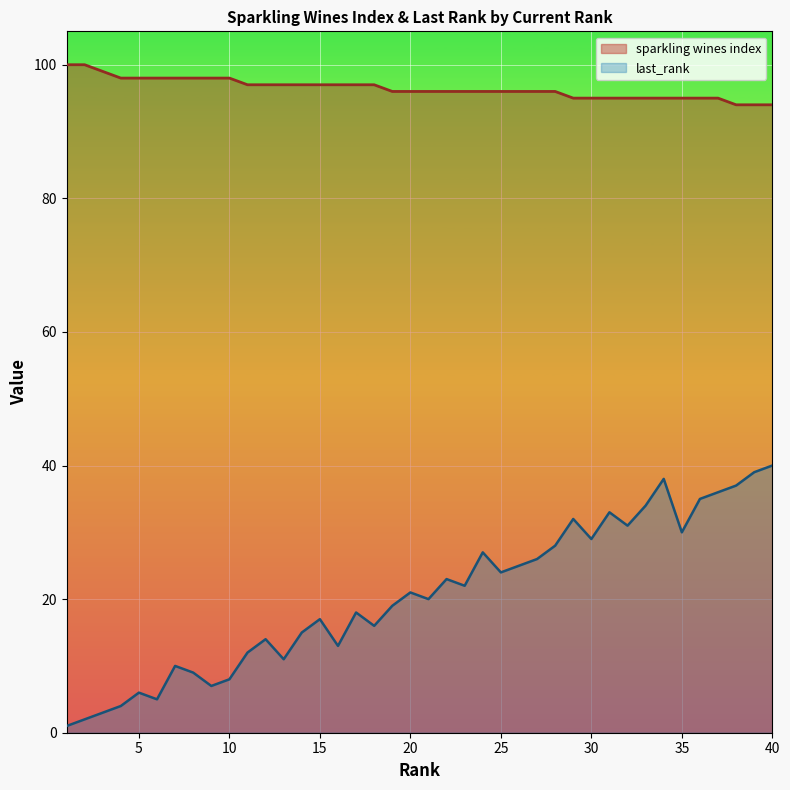

What is the spread (max minus min) of values at 16?

84